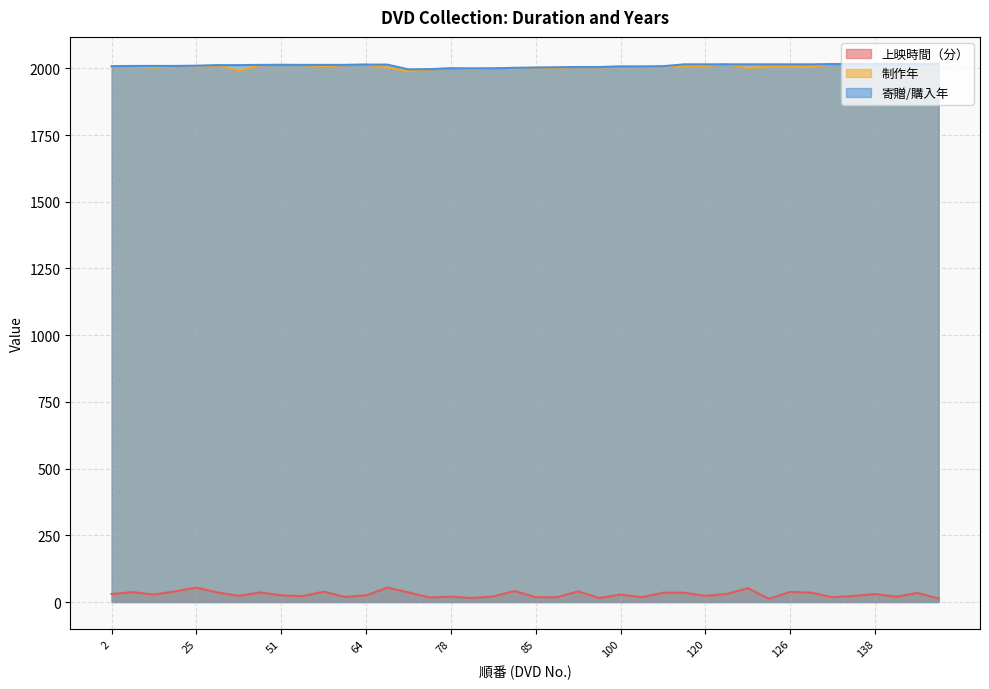

Reading left to right, list all the values displayed in this chart.

上映時間（分）: 30	37	28	40	54	36	23	36	25	22	39	19	25	54	36	17	20	15	21	41	18	18	40	15	28	18	35	35	23	30	52	12	38	35	18	23	30	20	34	13
制作年: 2007	2008	2003	2008	2006	2011	1992	2012	2013	2012	2008	2012	2014	2003	1989	1996	2000	1997	1999	2000	2002	2002	2005	2004	2007	2006	2006	2008	2009	2015	2002	2006	2006	2005	2016	2016	2016	2016	2015	2017
寄贈/購入年: 2008	2009	2009	2009	2010	2012	2012	2013	2013	2013	2013	2013	2014	2014	1996	1997	2000	2000	2000	2002	2003	2004	2005	2005	2007	2007	2008	2015	2015	2015	2015	2015	2015	2015	2016	2016	2016	2016	2016	2017